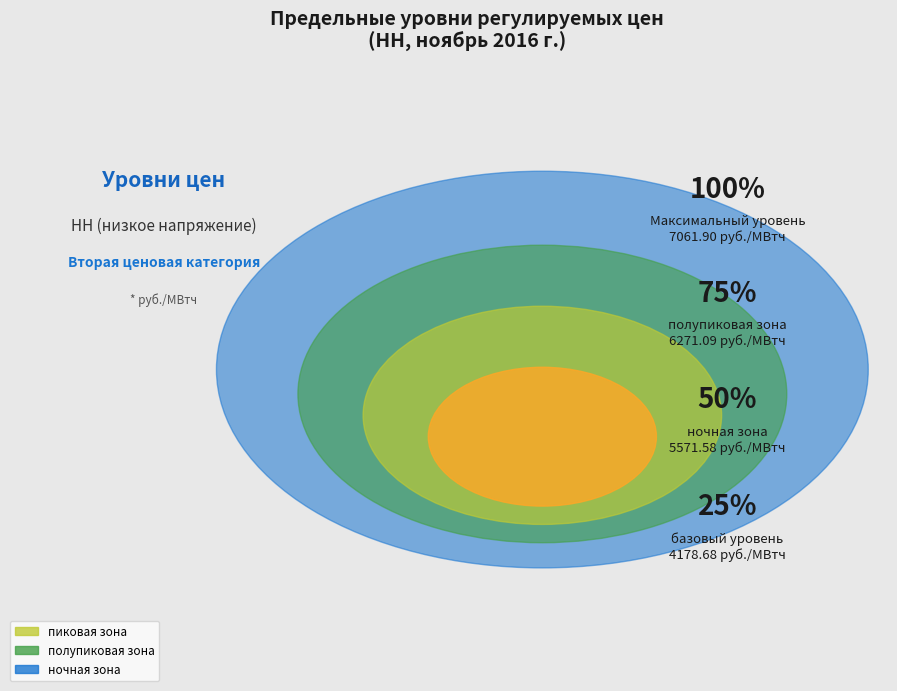

Count the number of slices in the pie.

3